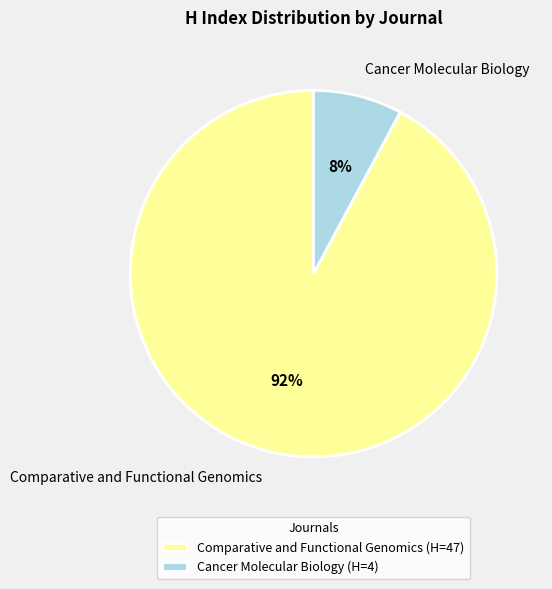

What is the largest slice in the pie chart?

Comparative and Functional Genomics